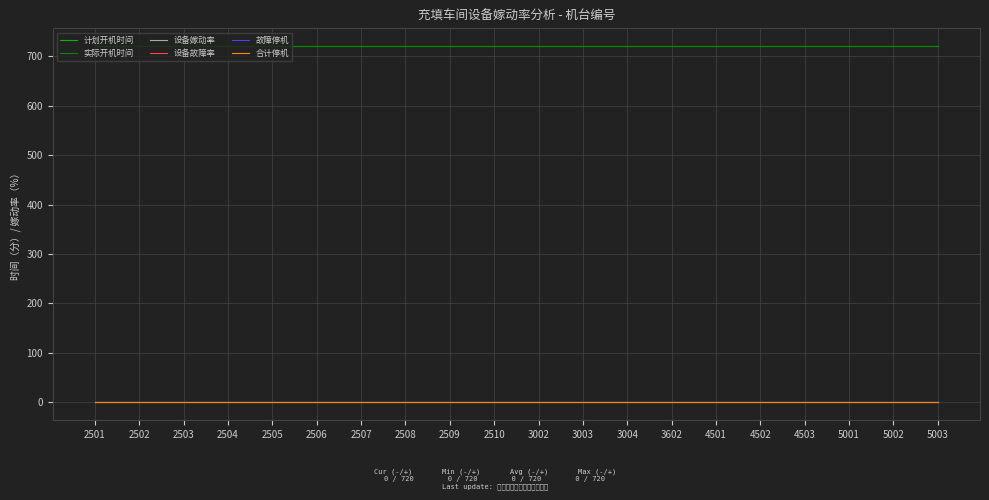

Is this an area chart (filled region under the line)?

No